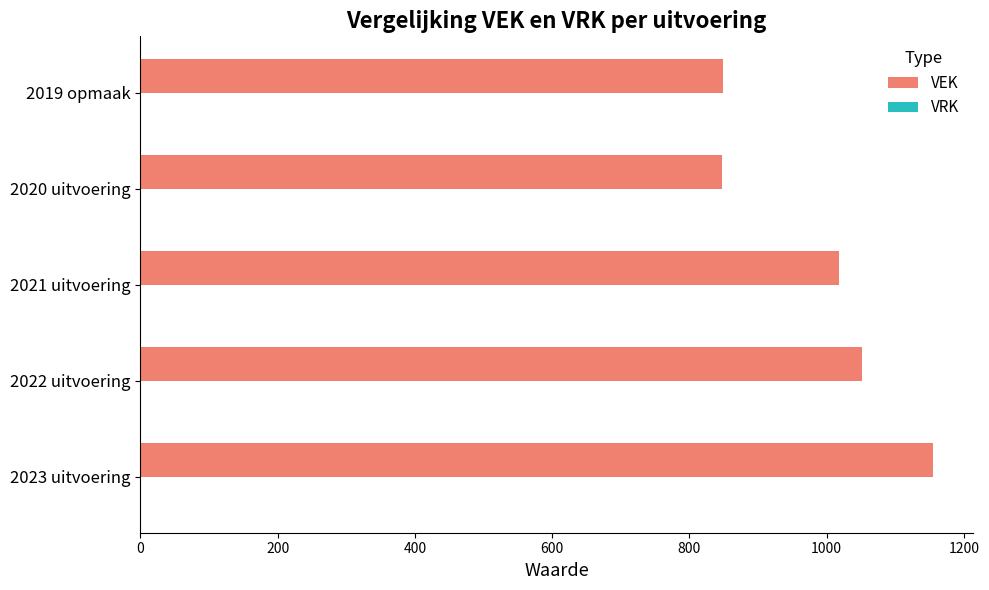

What is the difference between the maximum and second lowest values?

306